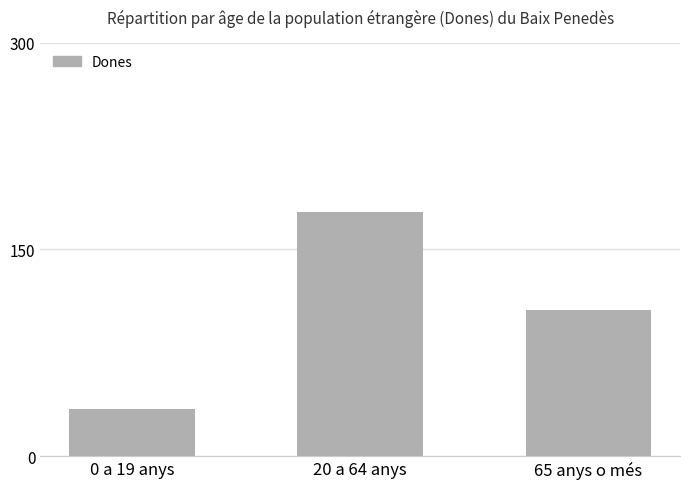

List the labels in order of value, largest first.

20 a 64 anys, 65 anys o més, 0 a 19 anys